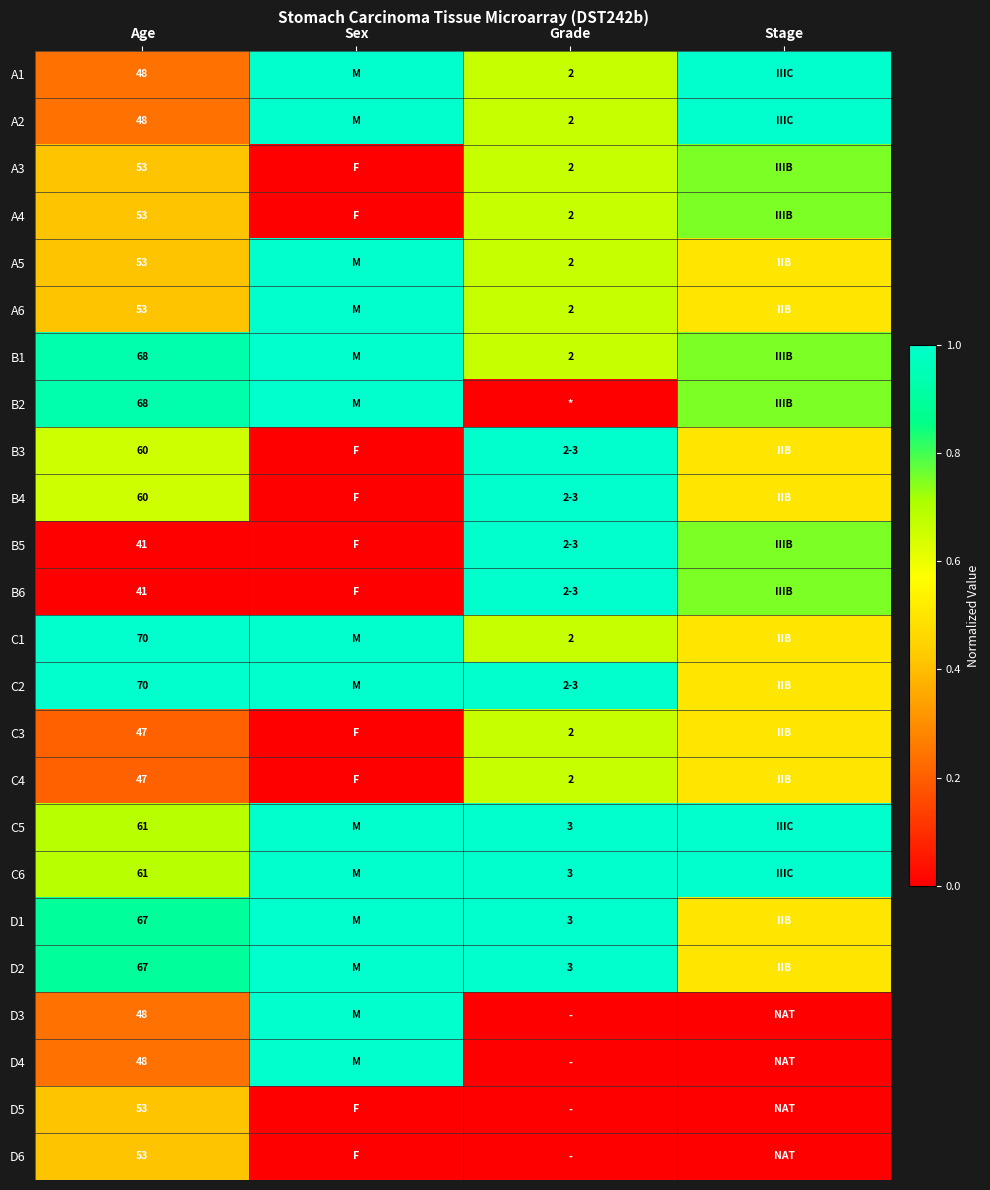

Is the value of C2 at Age greater than the value of D1 at Grade?

Yes